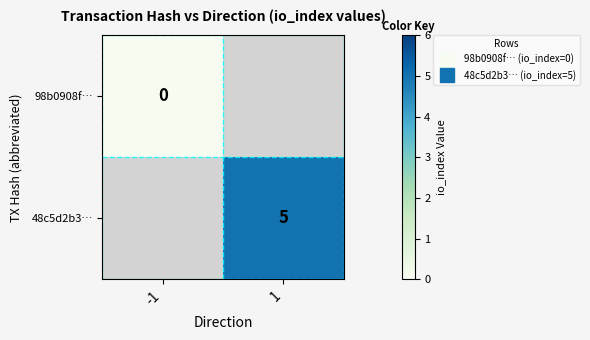

At 1, list the series in order from largest to smallest.

98b0908f…, 48c5d2b3…